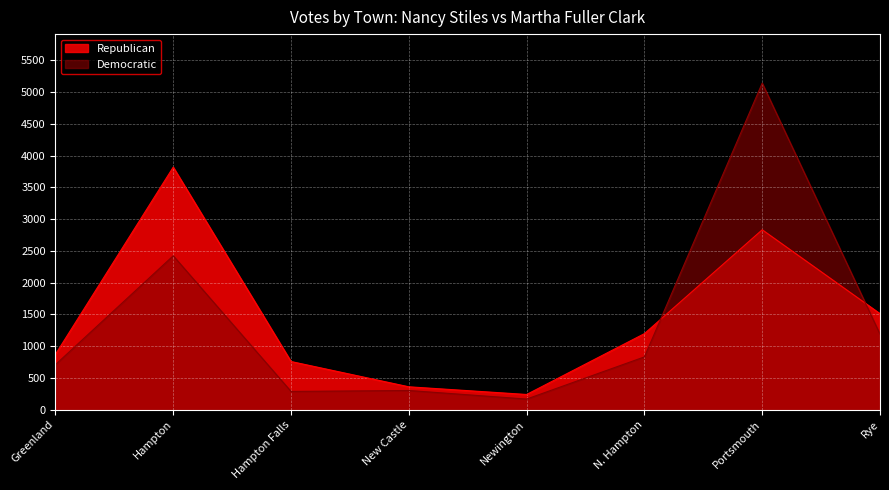

Rank the series by their maximum value, from highest to lowest.

Democratic, Republican